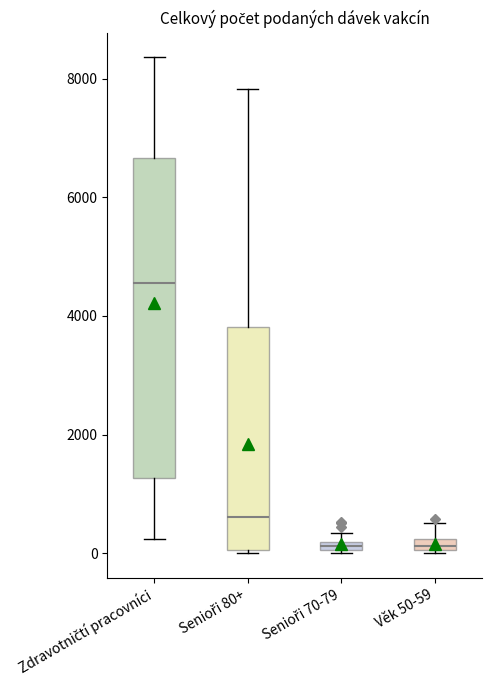

Comparing the boxes themselves (not the whiskers), which one is the tallest?

Zdravotničtí pracovníci